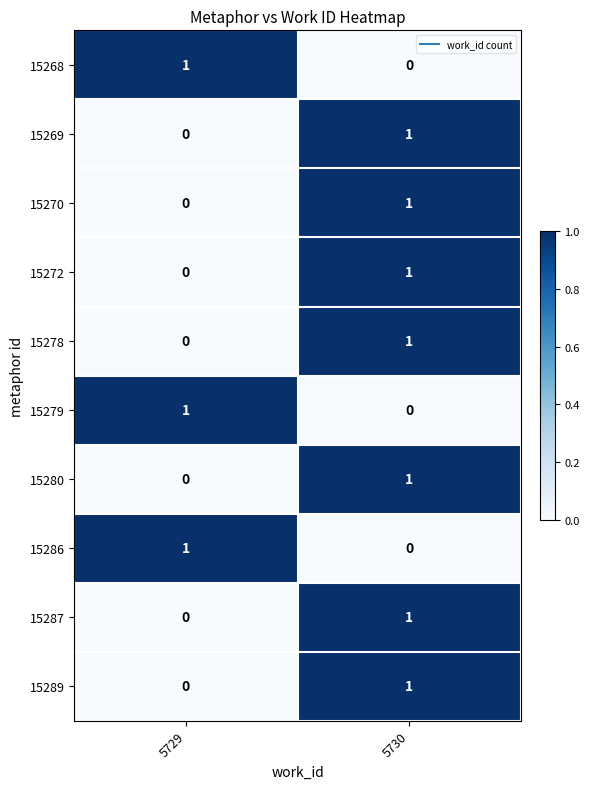

At which label is 15269 closest to 0?

5729